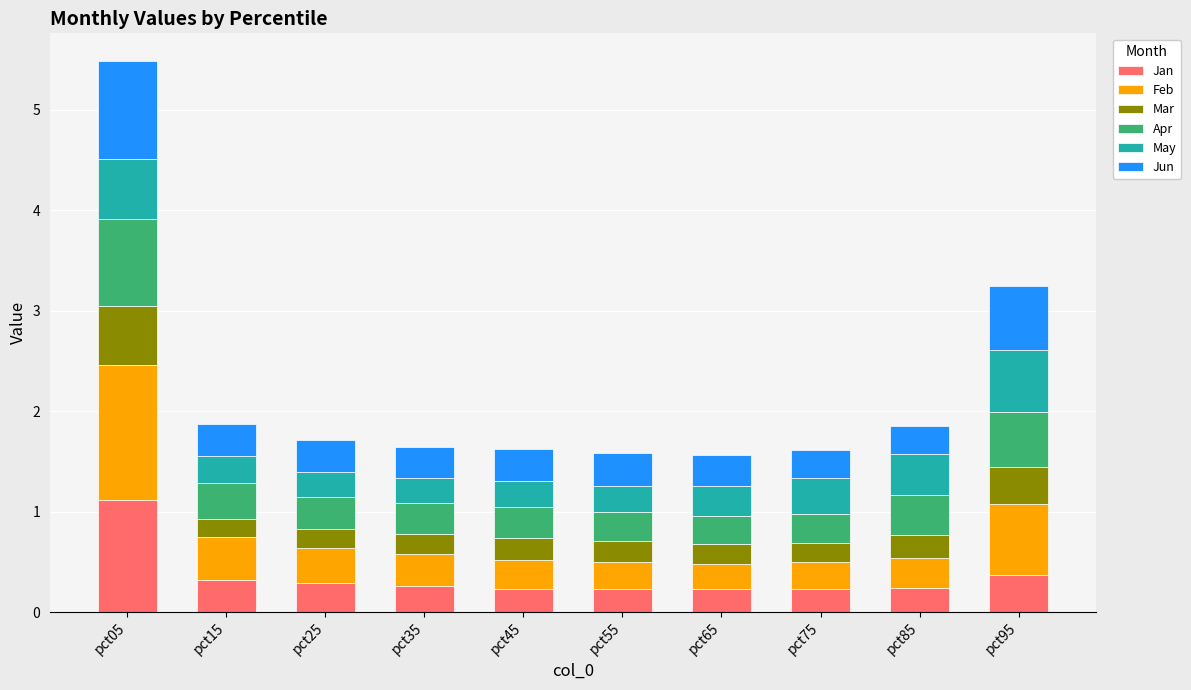

What is the approximate value of Jan at pct15?

0.3